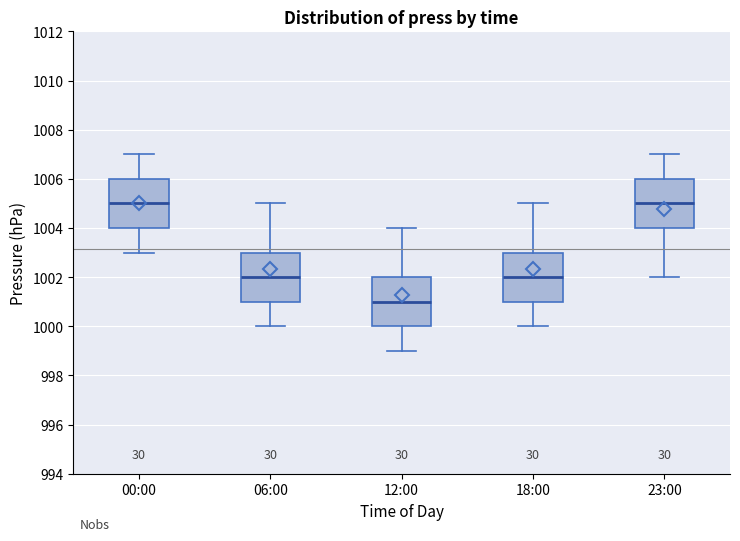

Reading left to right, read every box against the y-axis: the position of its median line, the range the box covers, and the ends of its whiskers. The values are not printed on the chart, so give them approximately, as read against the axis.

00:00: median 1005, box 1004 to 1006, whiskers 1003 to 1007
06:00: median 1002, box 1001 to 1003, whiskers 1000 to 1005
12:00: median 1001, box 1000 to 1002, whiskers 999 to 1004
18:00: median 1002, box 1001 to 1003, whiskers 1000 to 1005
23:00: median 1005, box 1004 to 1006, whiskers 1002 to 1007